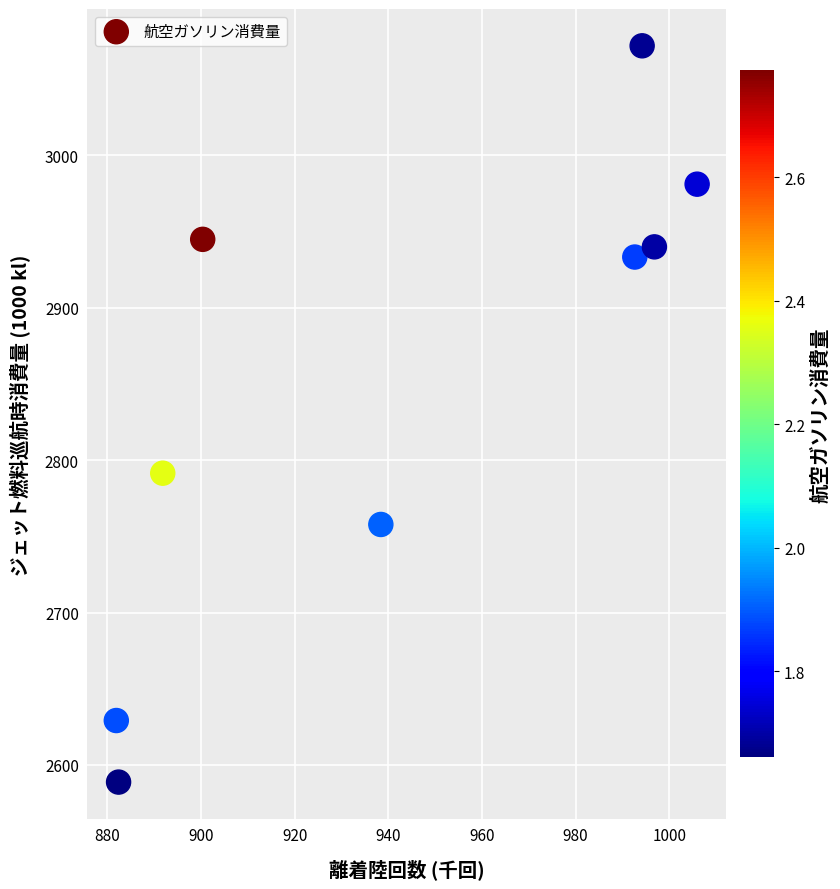

What Y value in the scatter plot is closest to 2830?

2791.4